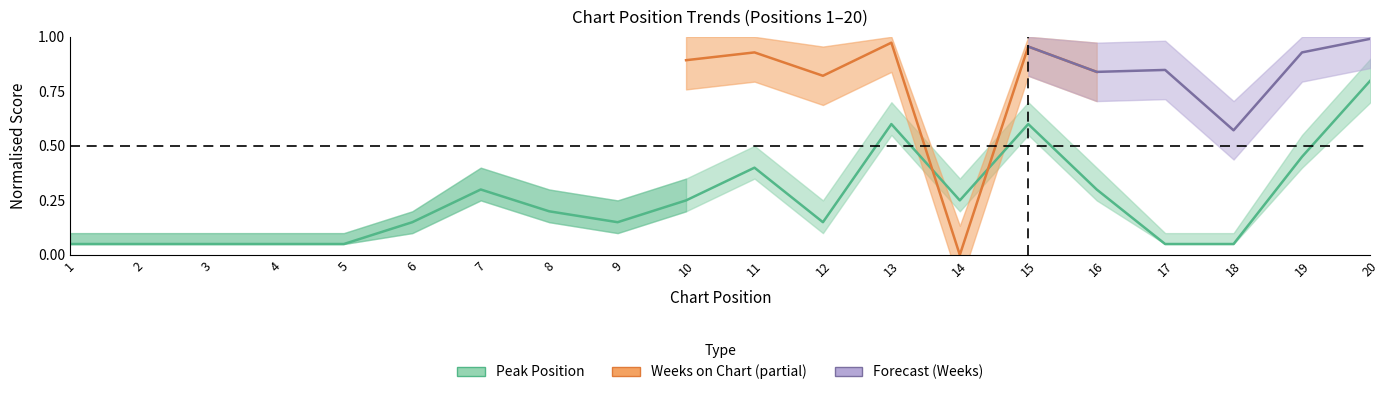

What is the value of the 9th point from the left?

0.1